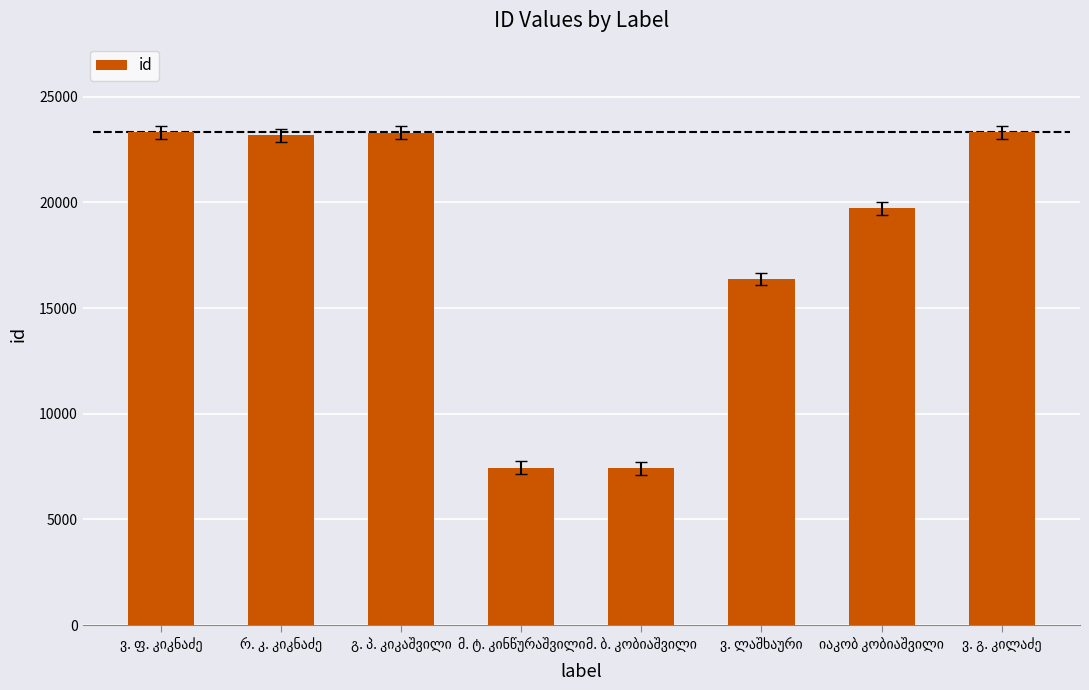

What is the value of the 2nd bar from the left?

23169